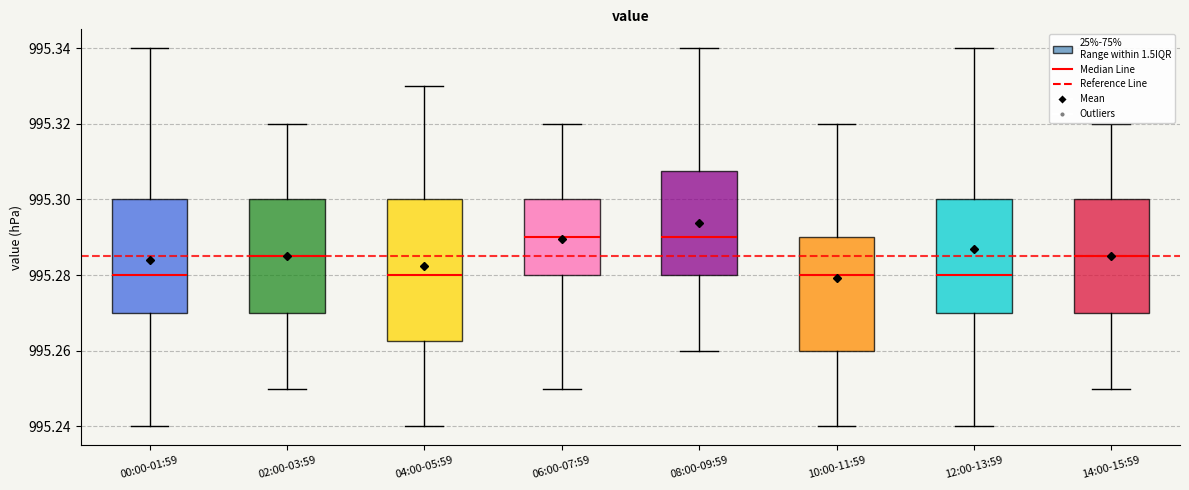

Reading left to right, read every box against the y-axis: the position of its median line, the range the box covers, and the ends of its whiskers. The values are not printed on the chart, so give them approximately, as read against the axis.

00:00-01:59: median 995.280, box 995.270 to 995.300, whiskers 995.240 to 995.340
02:00-03:59: median 995.286, box 995.270 to 995.300, whiskers 995.250 to 995.320
04:00-05:59: median 995.280, box 995.262 to 995.300, whiskers 995.240 to 995.330
06:00-07:59: median 995.290, box 995.280 to 995.300, whiskers 995.250 to 995.320
08:00-09:59: median 995.290, box 995.280 to 995.308, whiskers 995.260 to 995.340
10:00-11:59: median 995.280, box 995.260 to 995.290, whiskers 995.240 to 995.320
12:00-13:59: median 995.280, box 995.270 to 995.300, whiskers 995.240 to 995.340
14:00-15:59: median 995.286, box 995.270 to 995.300, whiskers 995.250 to 995.320